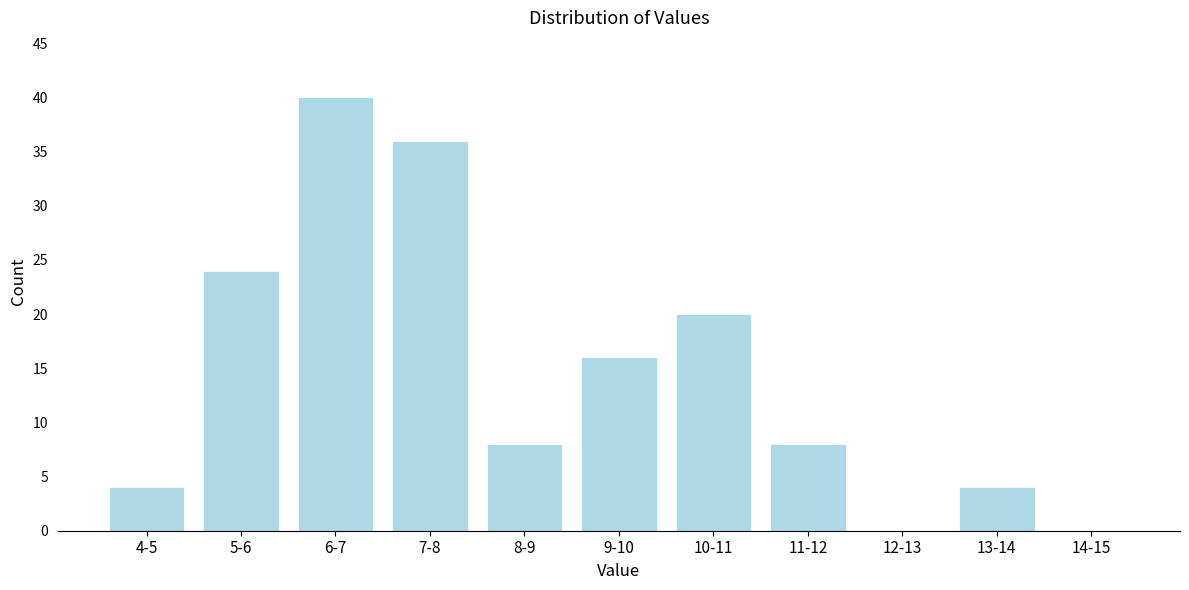

True or false: the data shows 14 at 8-9.

False